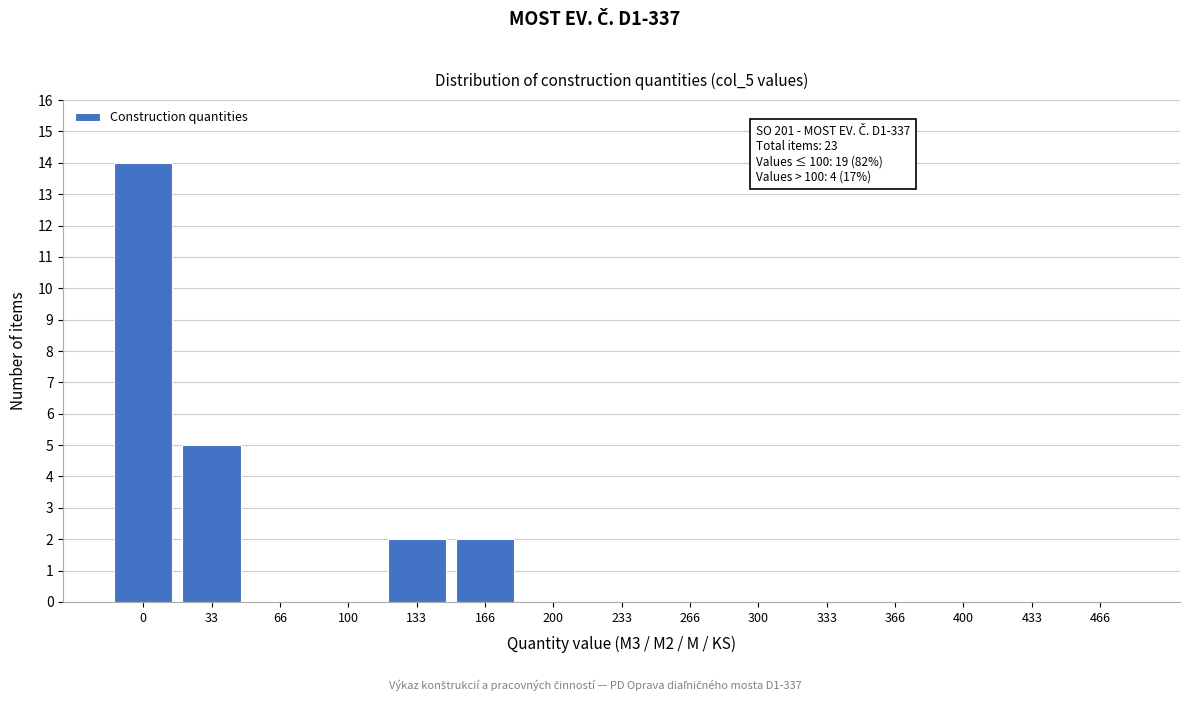

Reading left to right, transcribe all the data shown in this chart.

0=14	33=5	66=0	100=0	133=2	166=2	200=0	233=0	266=0	300=0	333=0	366=0	400=0	433=0	466=0